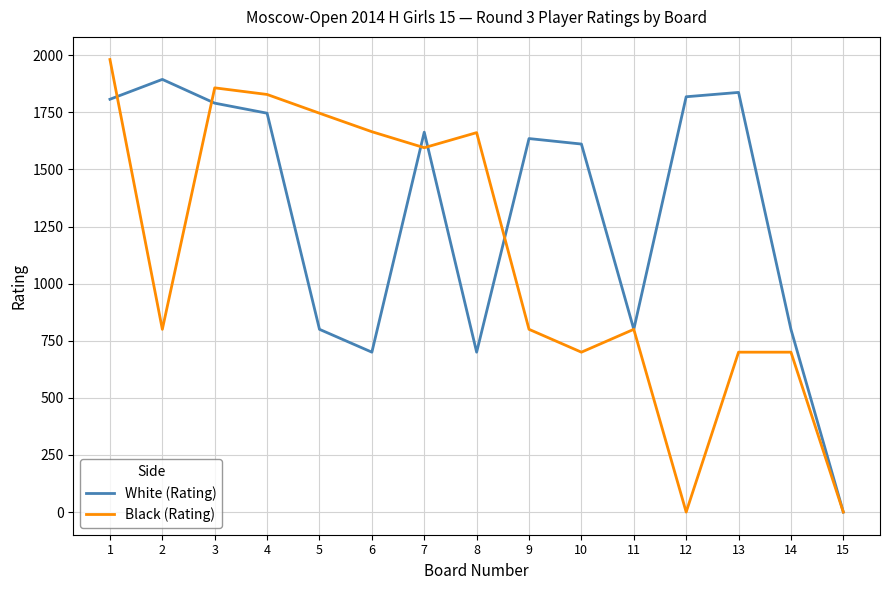

How many values in White (Rating) are above zero?

14